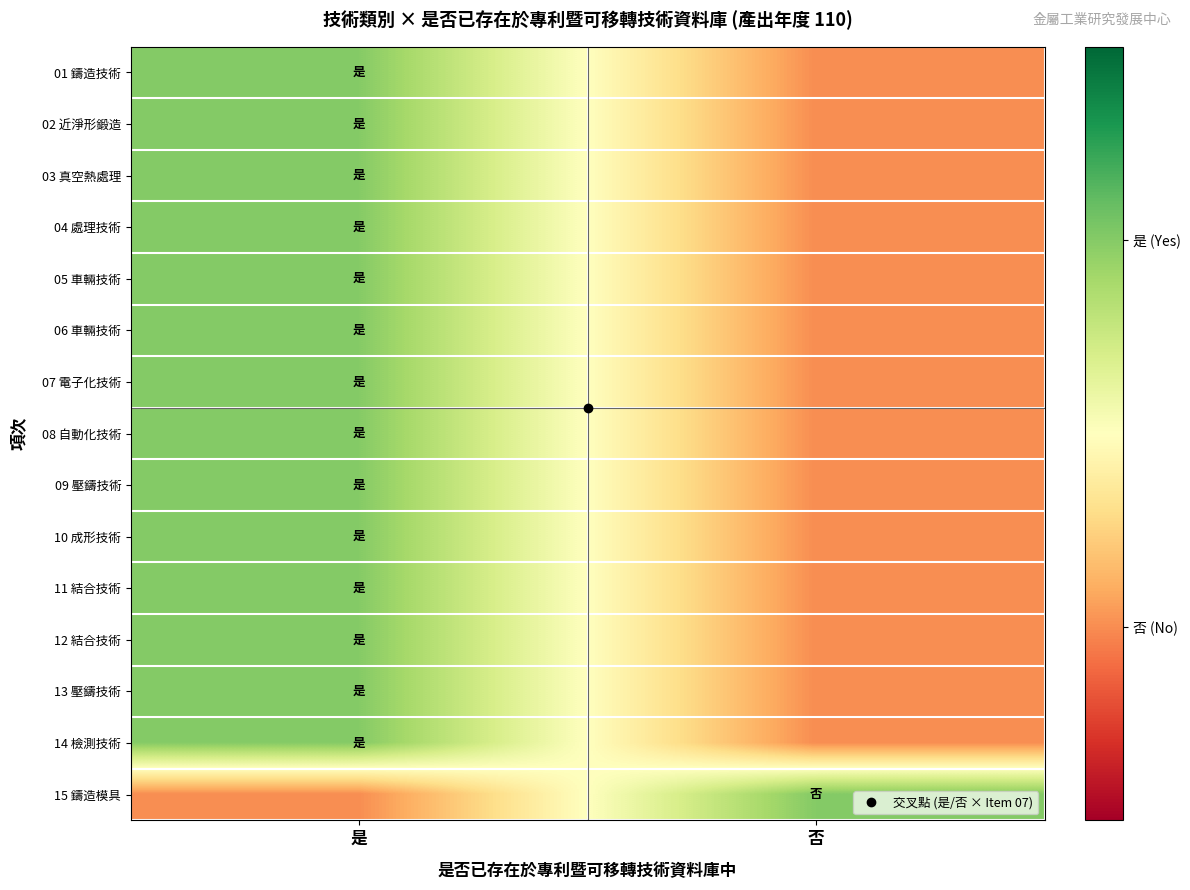

Reading right to left, transcribe all the data shown in this chart.

01 鑄造技術: 否=0	是=1
02 近淨形鍛造: 否=0	是=1
03 真空熱處理: 否=0	是=1
04 處理技術: 否=0	是=1
05 車輛技術: 否=0	是=1
06 車輛技術: 否=0	是=1
07 電子化技術: 否=0	是=1
08 自動化技術: 否=0	是=1
09 壓鑄技術: 否=0	是=1
10 成形技術: 否=0	是=1
11 結合技術: 否=0	是=1
12 結合技術: 否=0	是=1
13 壓鑄技術: 否=0	是=1
14 檢測技術: 否=0	是=1
15 鑄造模具: 否=1	是=0